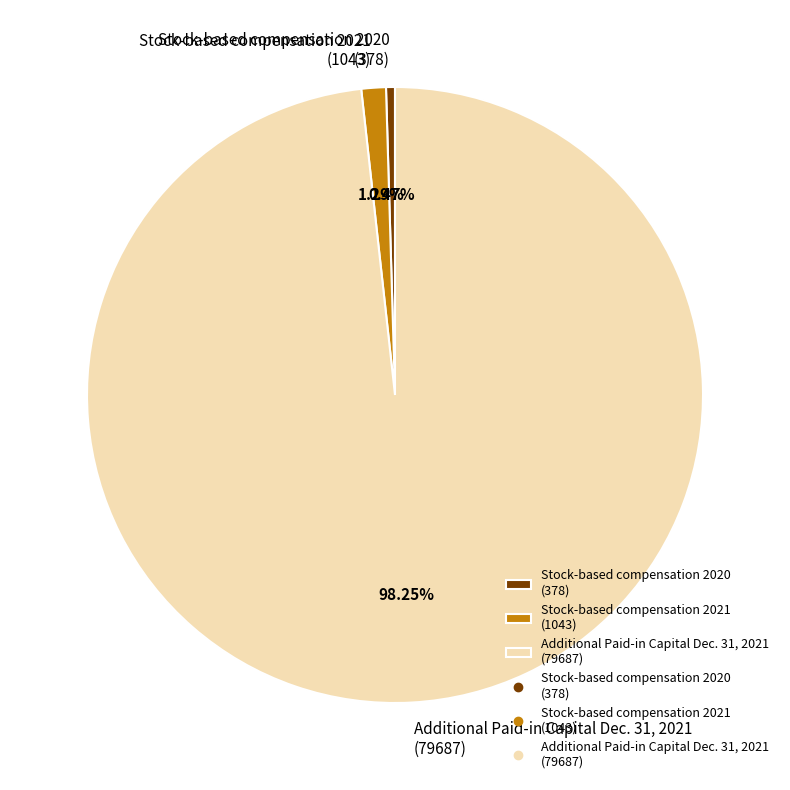

How many slices are in this pie chart?

3